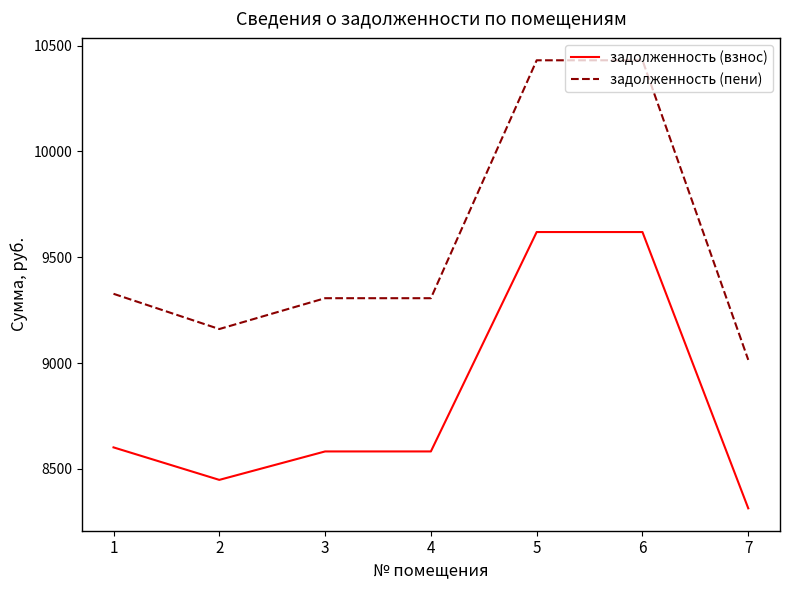

What is the spread (max minus min) of values at 6?

811.6